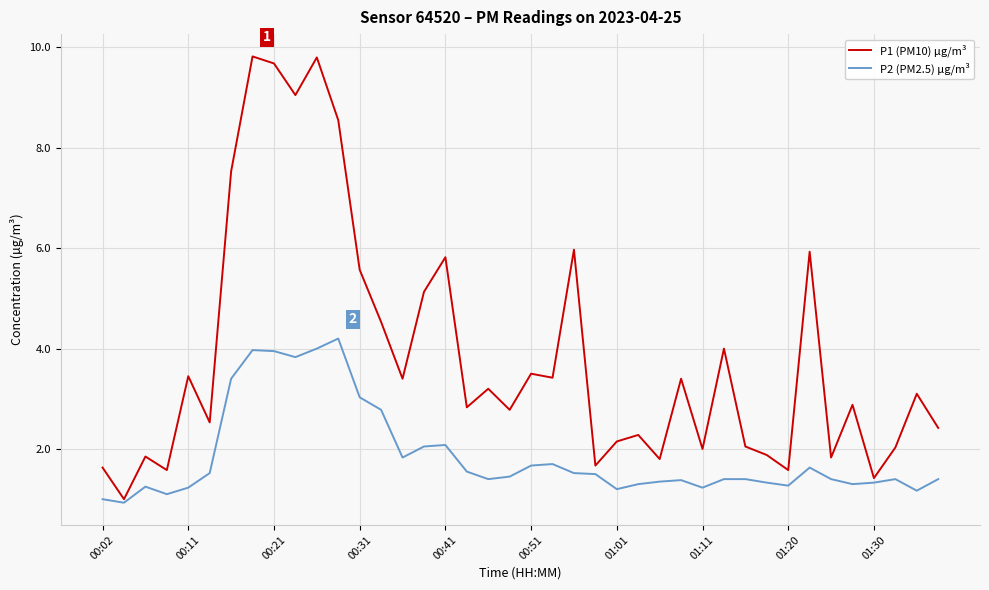

List the series in order of their peak value, lowest first.

P2 (PM2.5) µg/m³, P1 (PM10) µg/m³